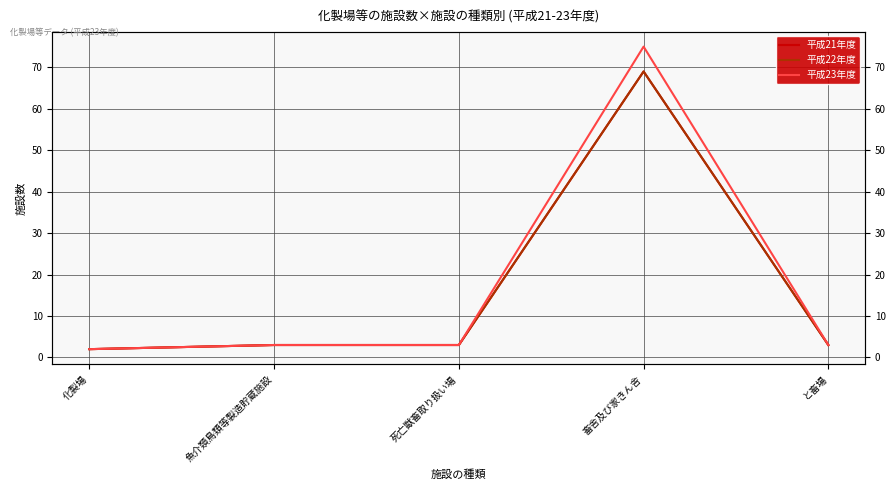

True or false: 平成23年度 and 平成22年度 intersect in this chart.

False